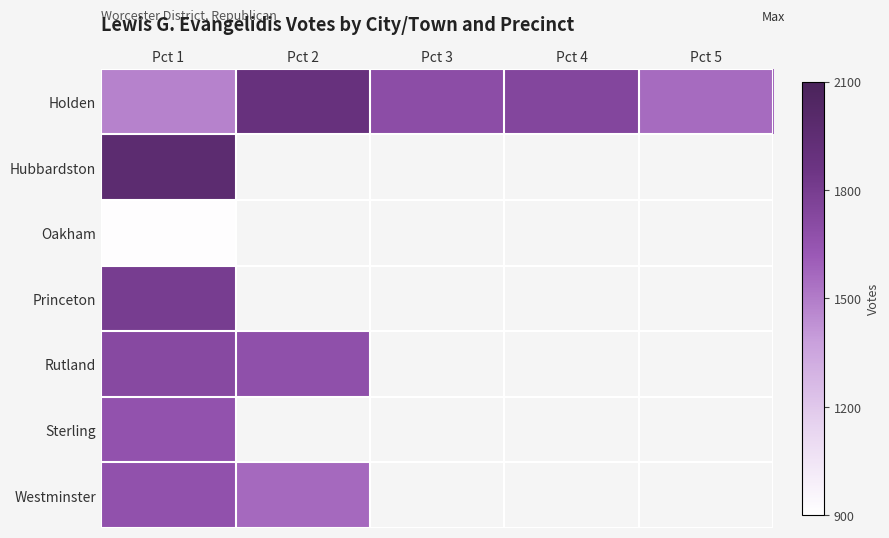

What is the spread (max minus min) of values at Pct 1?

1052.0